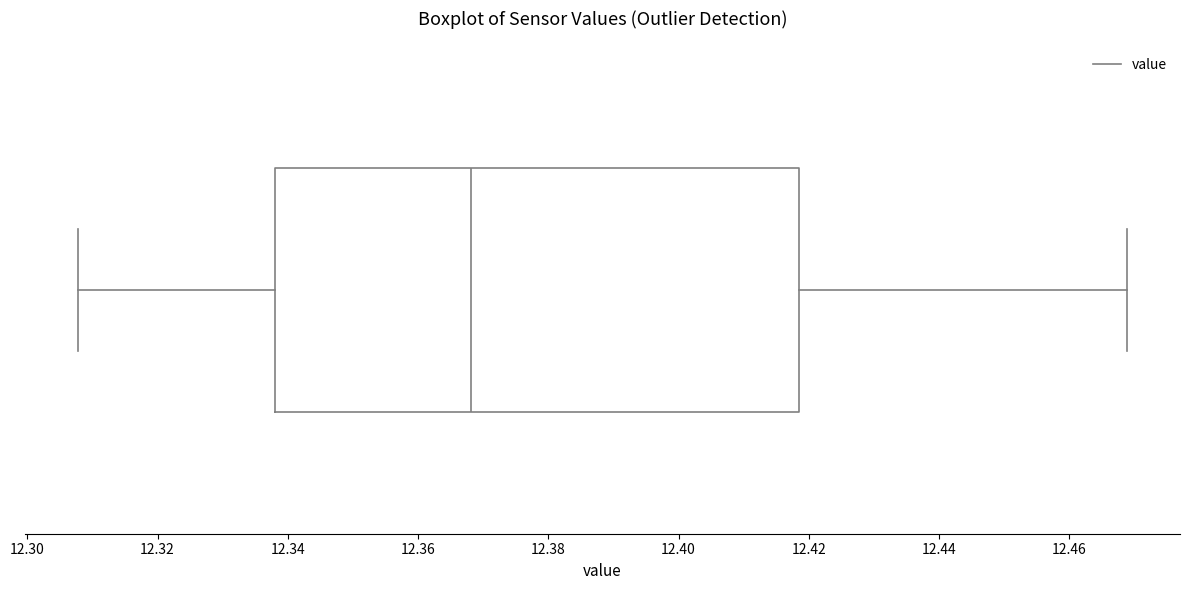

Where is the right edge of the box on the x-axis? The values are not printed on the chart, so give them approximately, as read against the axis.

12.418